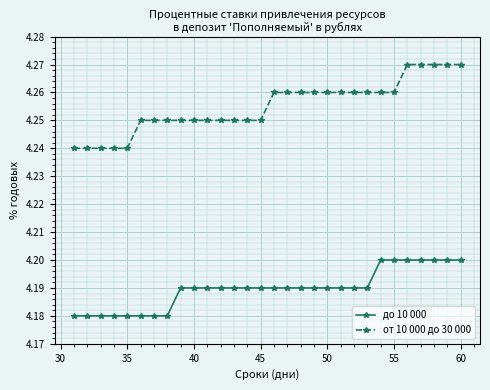

Rank the series by their maximum value, from highest to lowest.

от 10 000 до 30 000, до 10 000